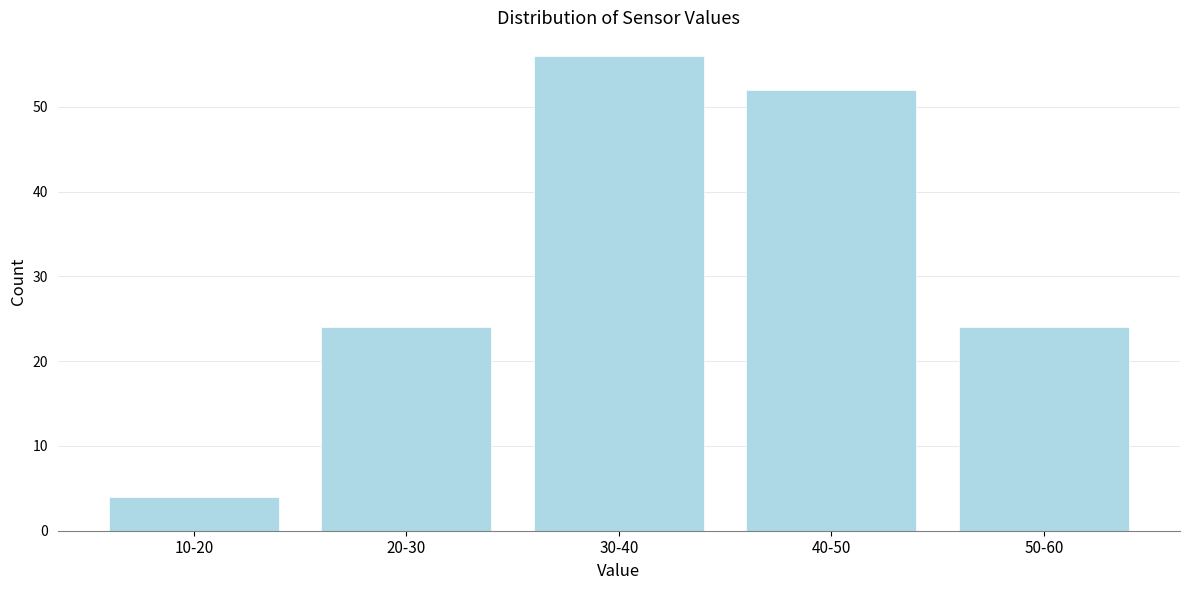

Reading right to left, what are all the values shown in this chart?

24	52	56	24	4